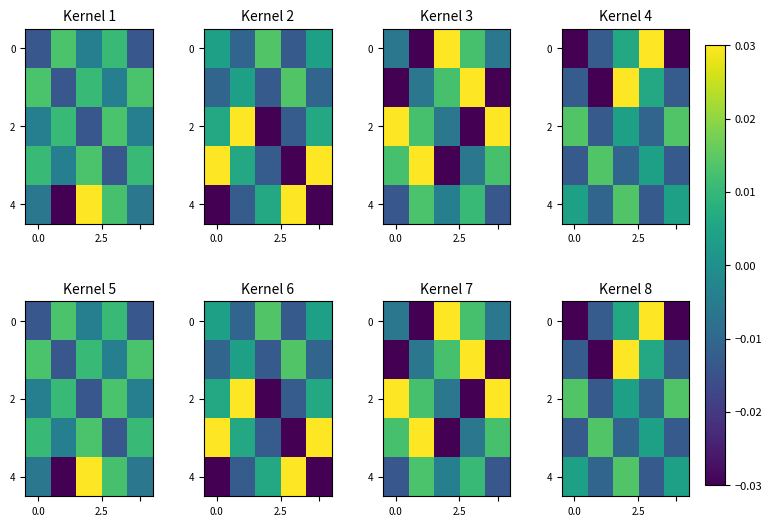

Which category has the highest value across all series?

3